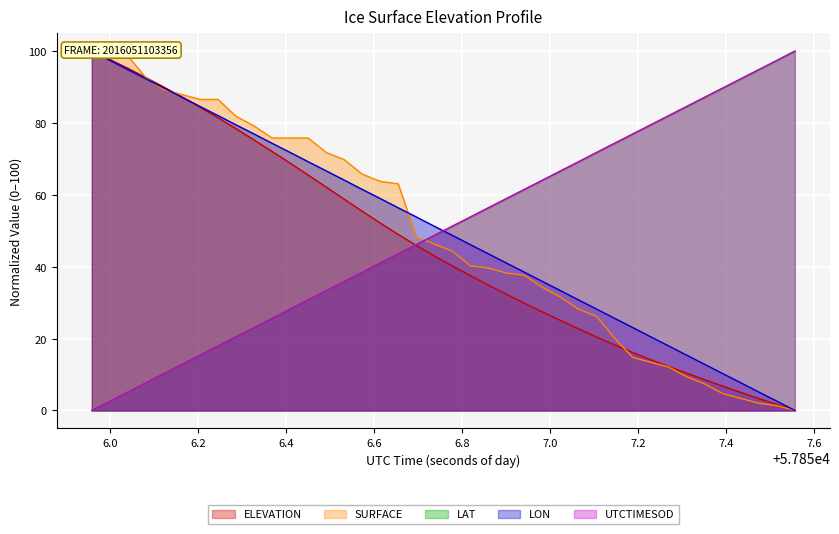

What are all the series names shown in the legend?

ELEVATION, SURFACE, LAT, LON, UTCTIMESOD